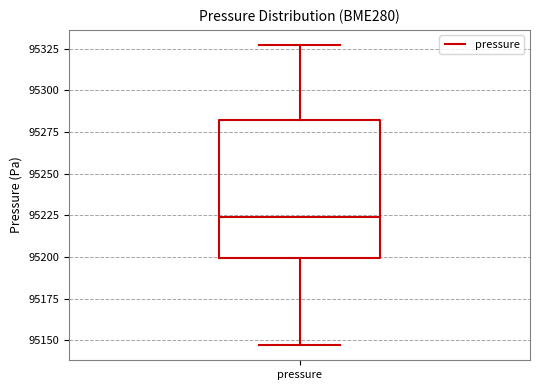

Where is the lower edge of the box for pressure on the y-axis? The values are not printed on the chart, so give them approximately, as read against the axis.

95200